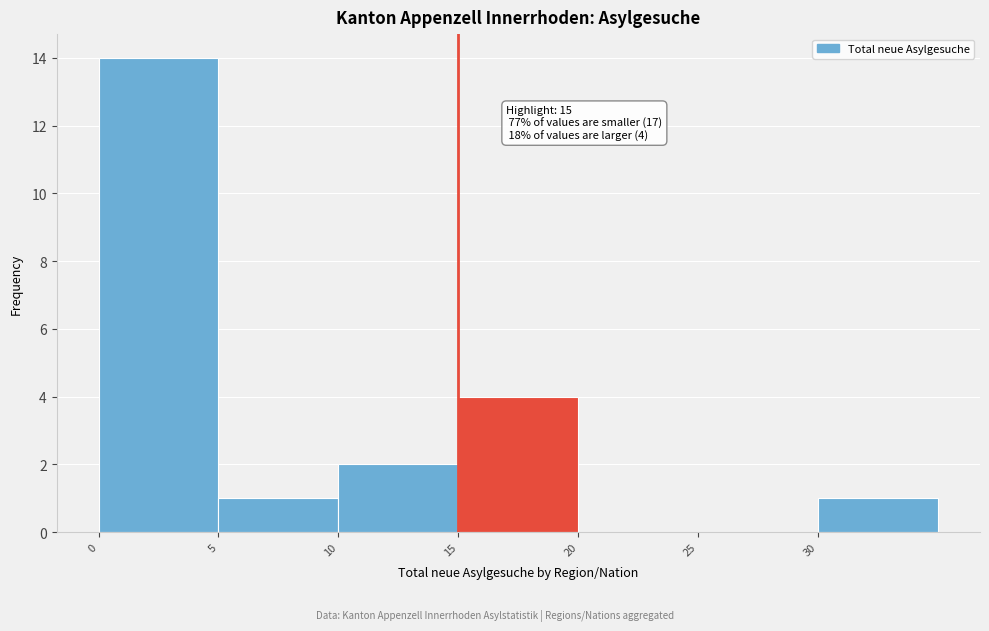

Which range on the x-axis has the tallest bar?

0 to 5